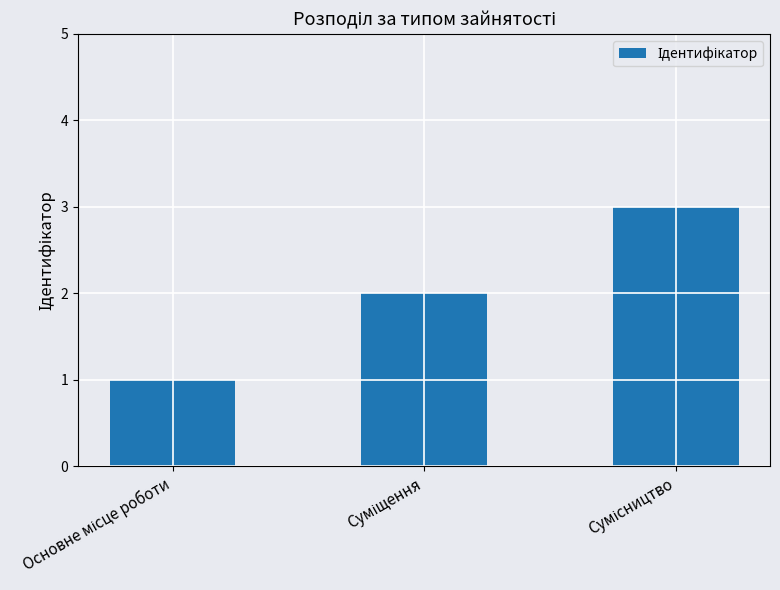

What is the greatest value displayed?

3